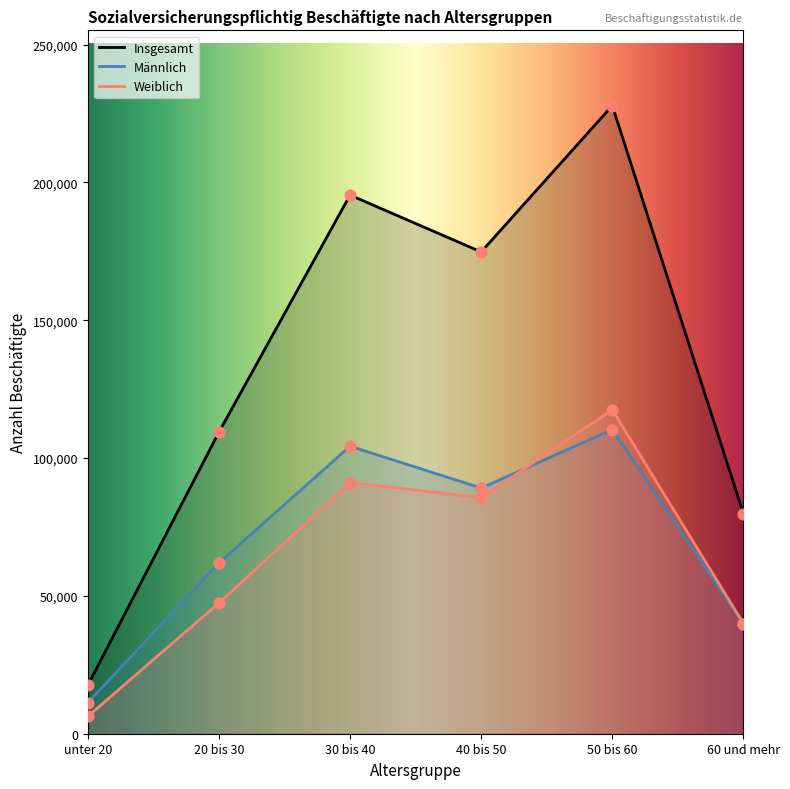

What is the total value across all series at unter 20?

35132